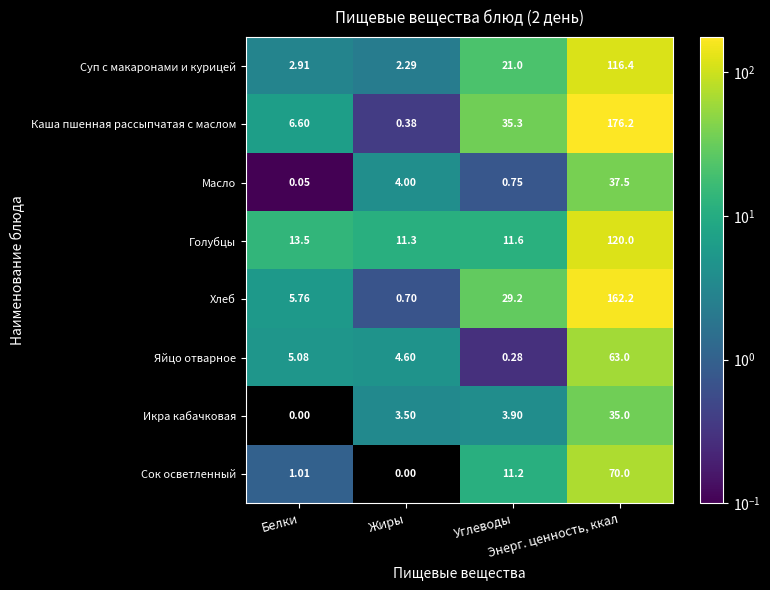

Which series has the largest total across all categories?

Каша пшенная рассыпчатая с маслом